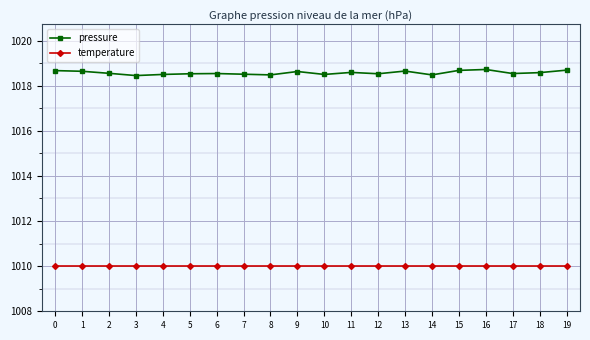

Is it true that pressure equals 1018.5 at 8?

True